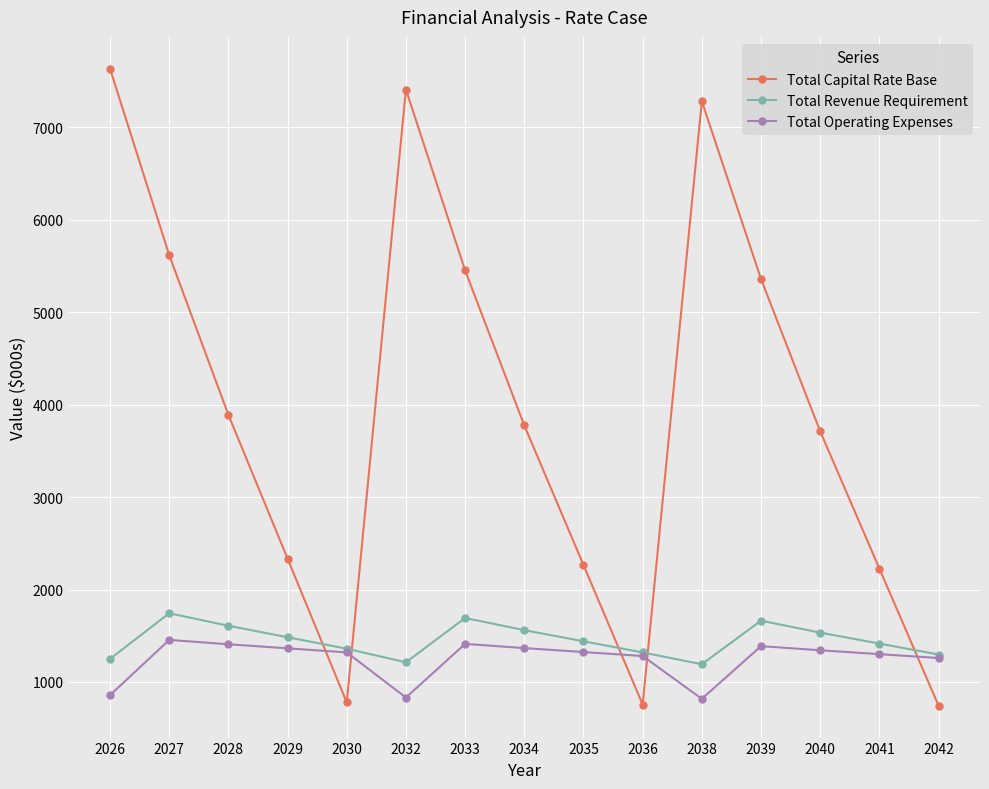

What is the value of the Total Revenue Requirement point at the 9th from the left?

1439.7